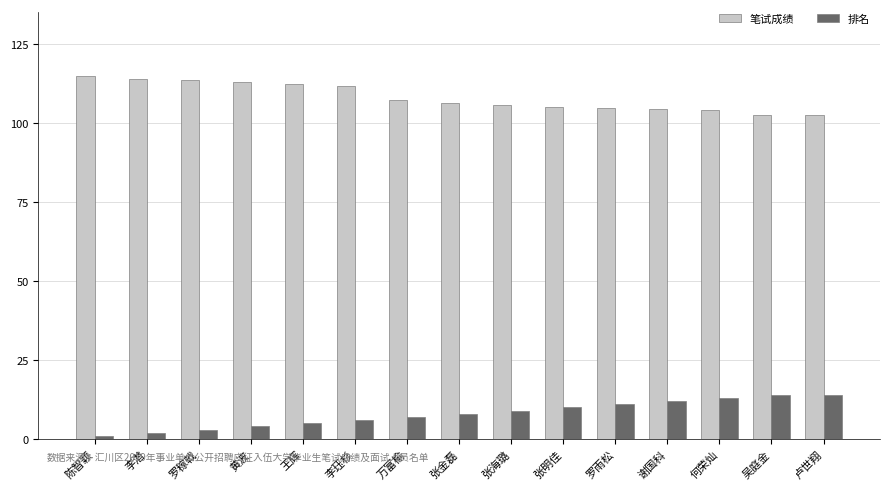

What are all the series names shown in the legend?

笔试成绩, 排名